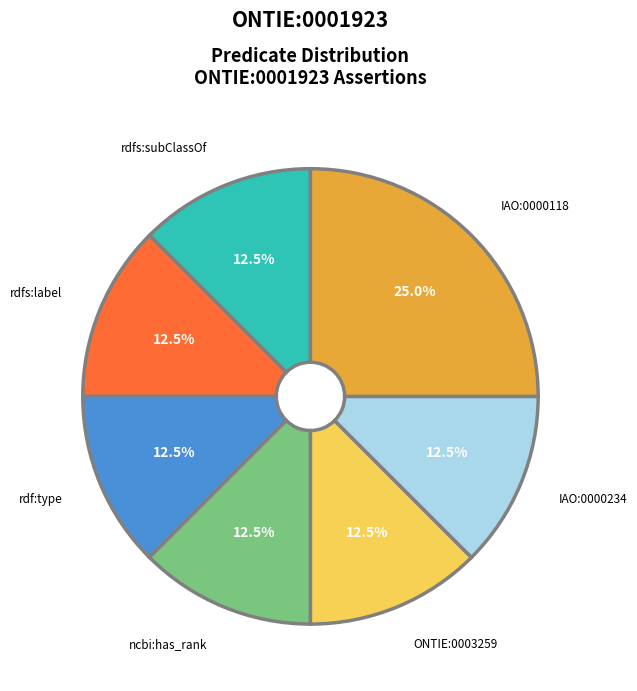

How many slices are in this pie chart?

7